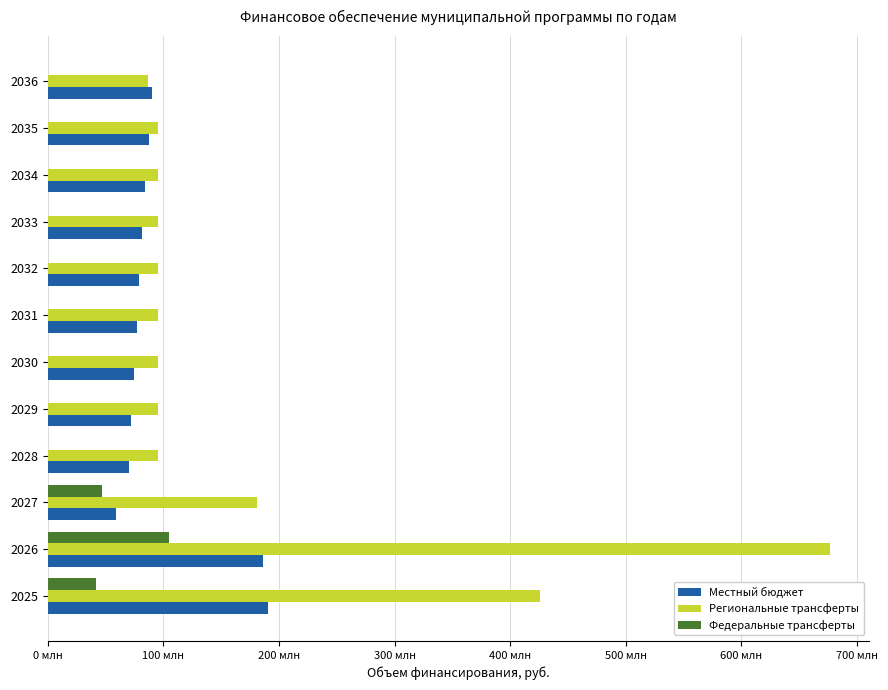

At how many categories does at least one series exceed 639107356?

1